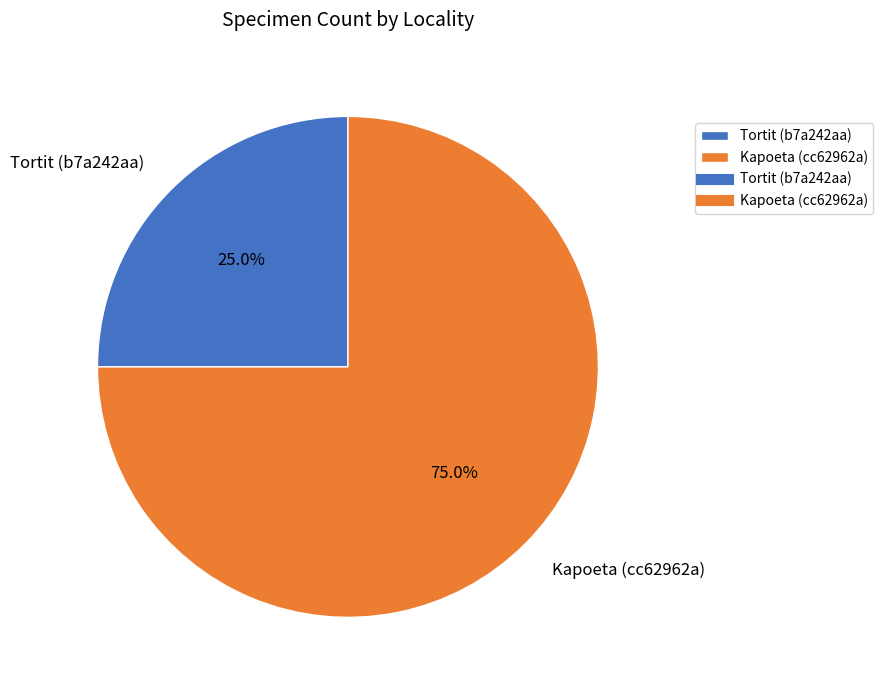

Does Tortit (b7a242aa) account for over 50% of the chart?

No